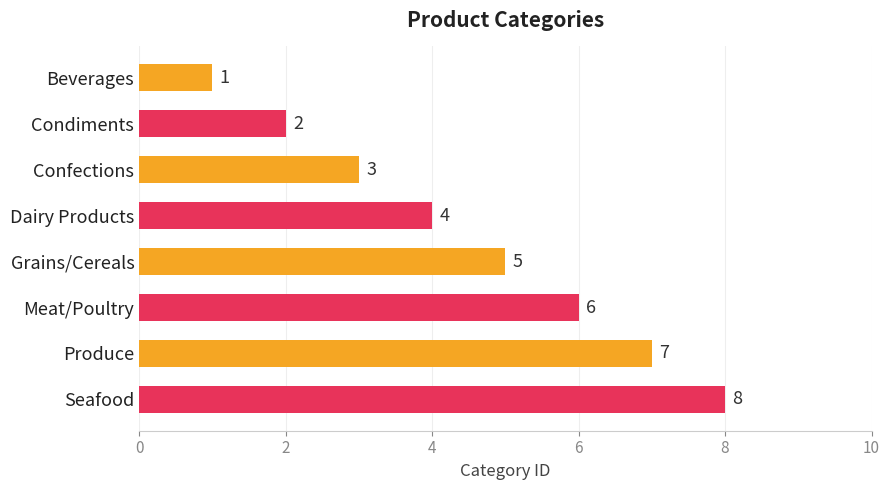

Is it true that the value at Grains/Cereals is 1?

False